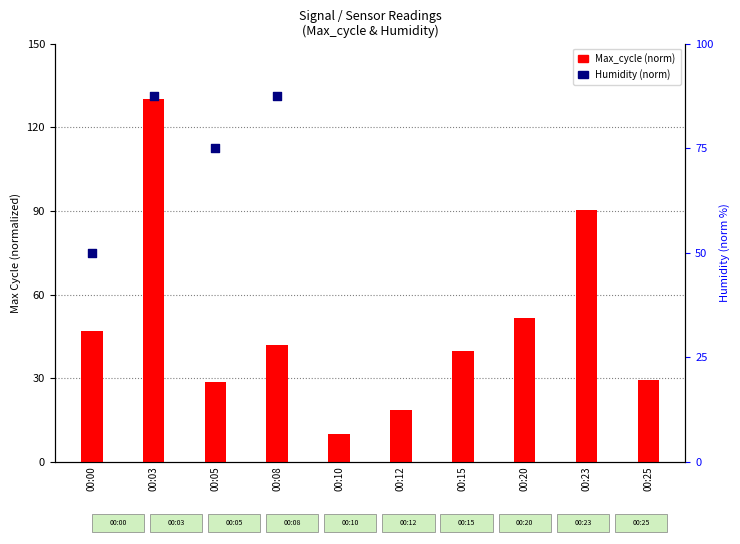

Which series has the largest Y range (max minus min)?

Max_cycle (norm)